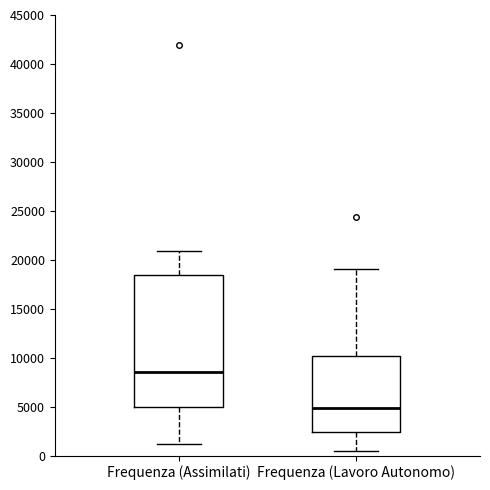

Which box has the highest median line?

Frequenza (Assimilati)